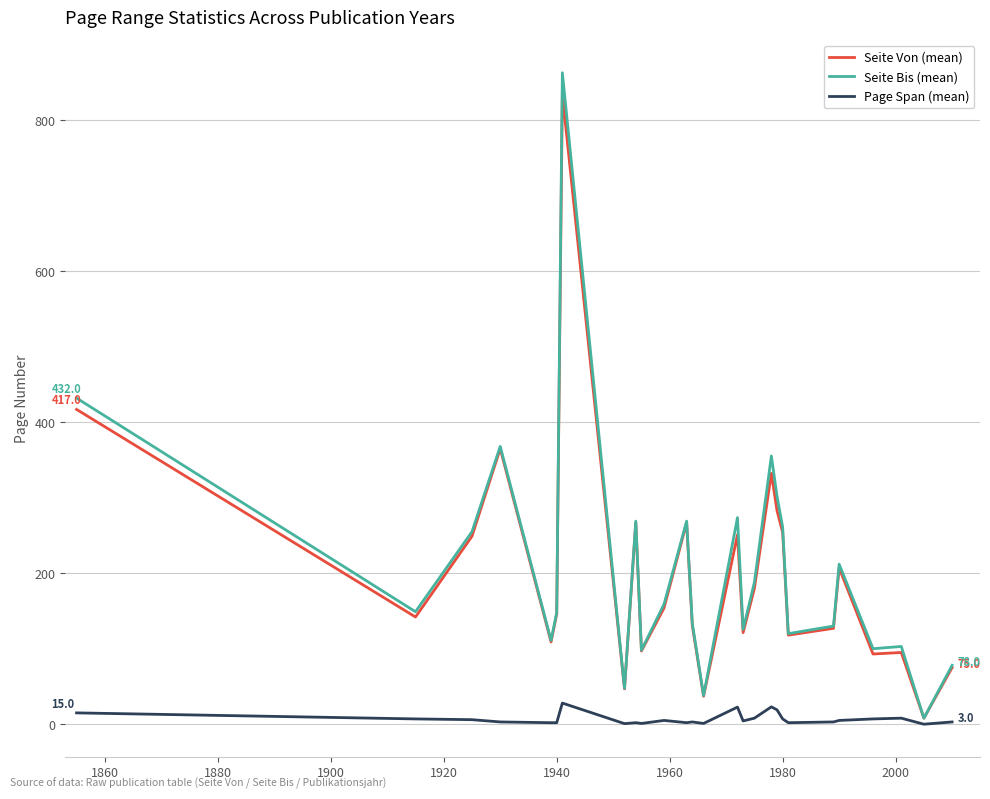

What is the maximum value shown in the chart?

863.0